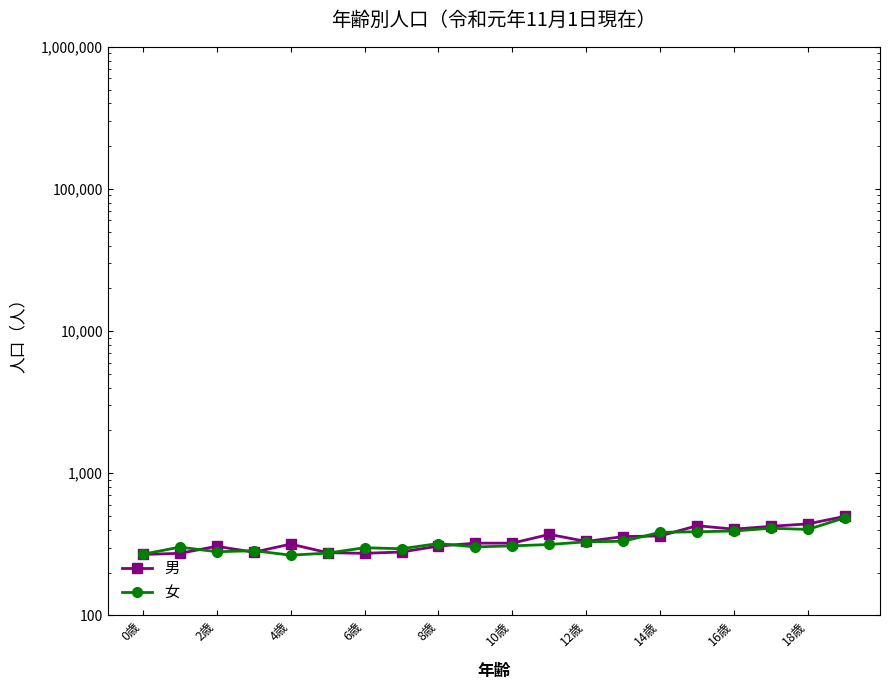

How many interior local valleys does the 男 series have?

4